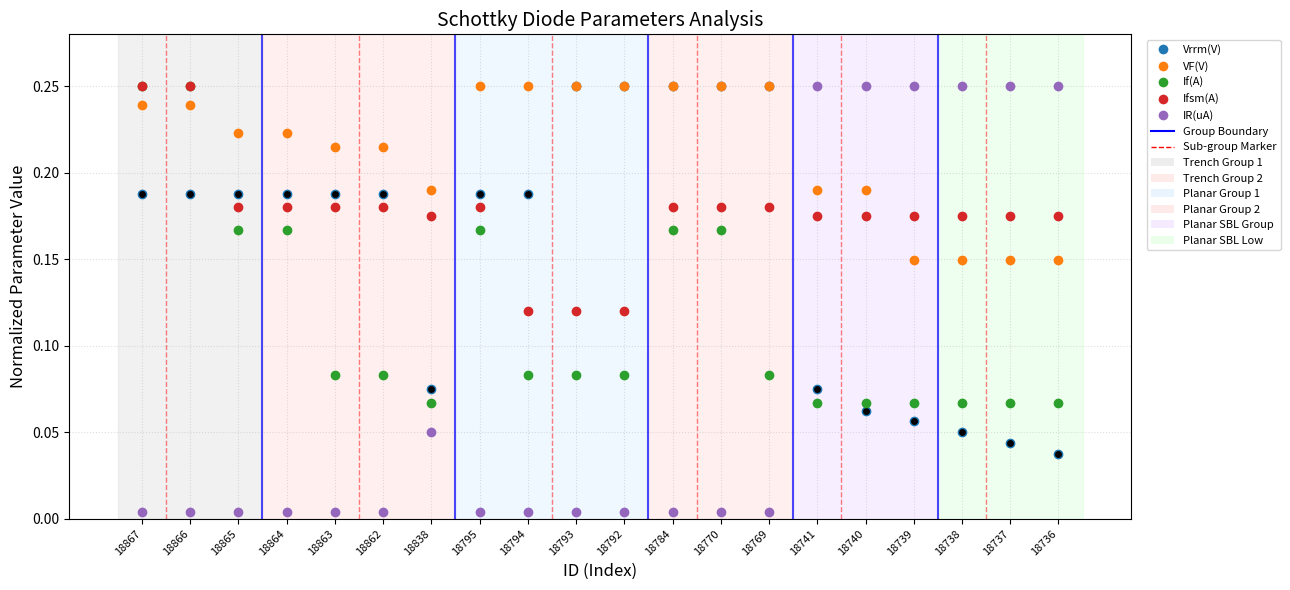

True or false: VF(V) and If(A) cross at least once.

True